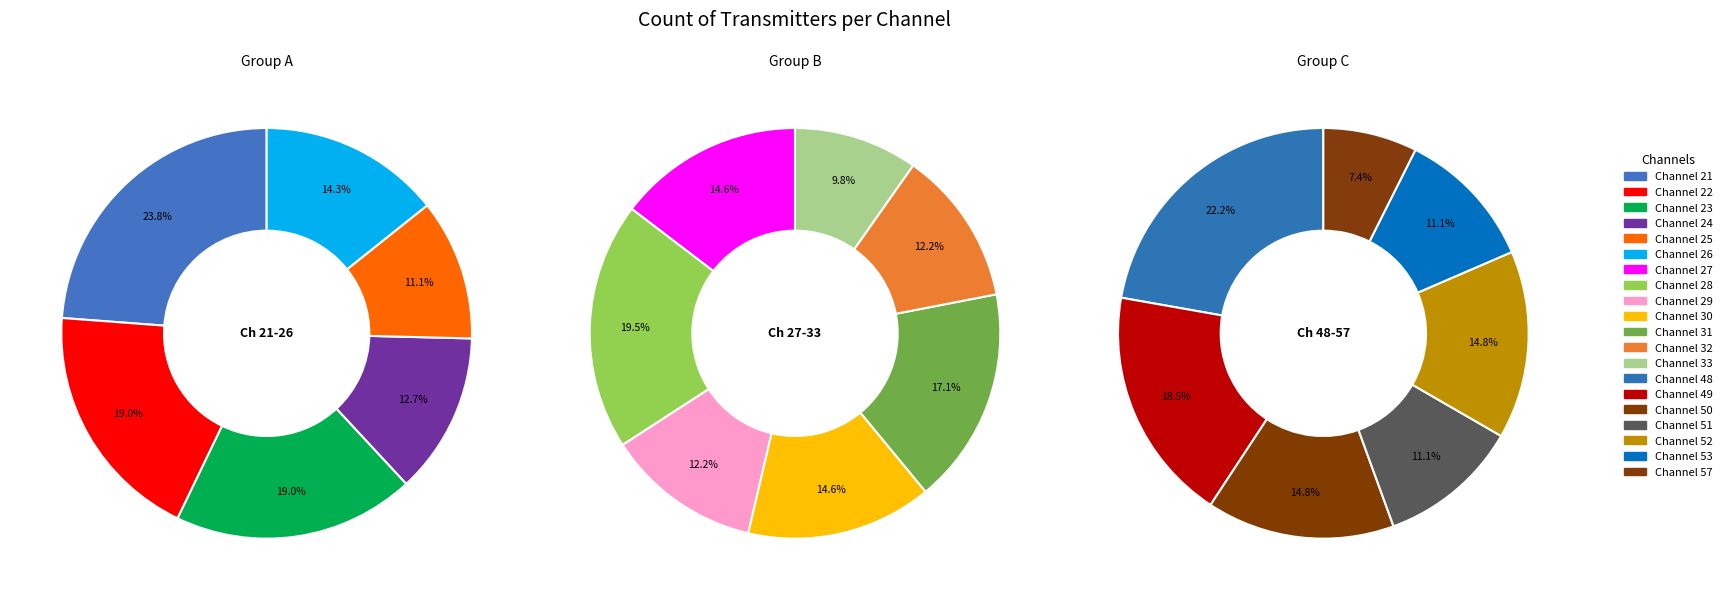

Do 53 and 27 together represent more than half of the pie?

No